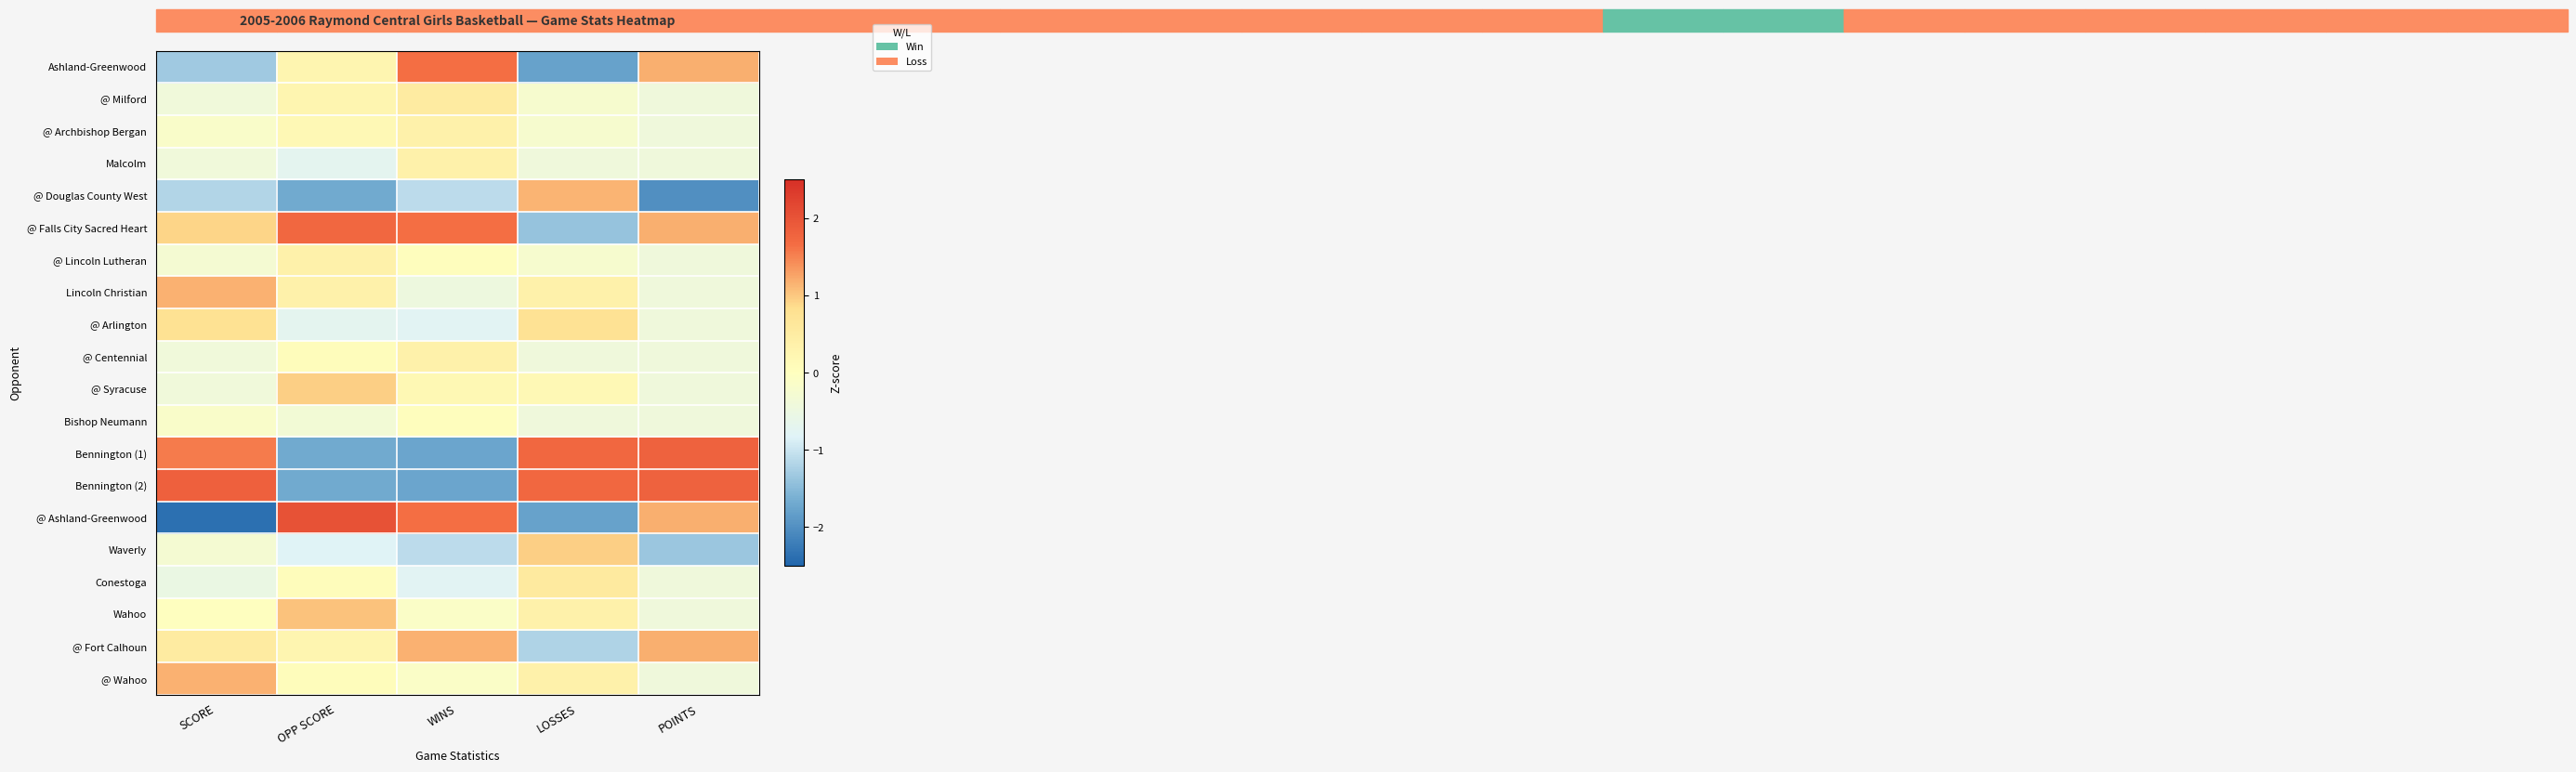

At how many categories does at least one series exceed 1?

5